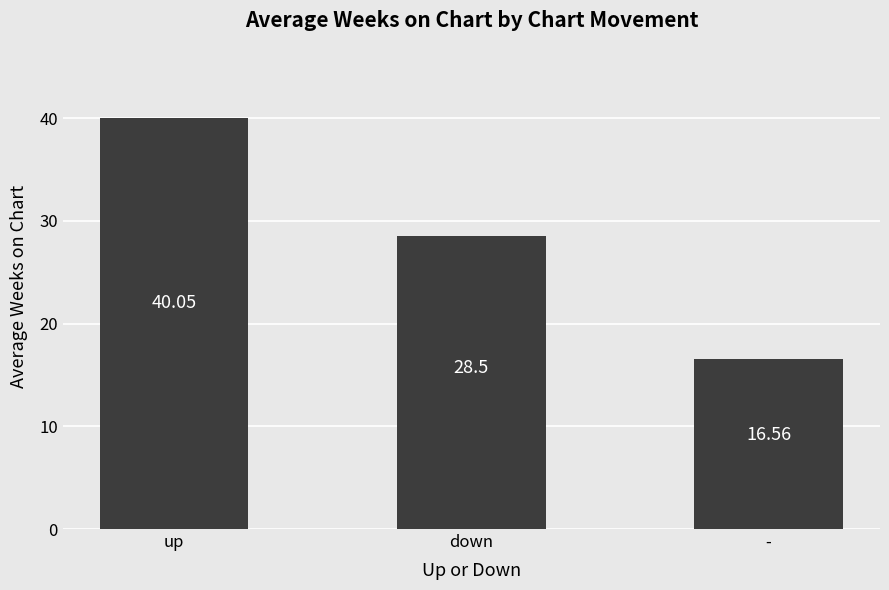

Which category has the lowest value across all series?

-